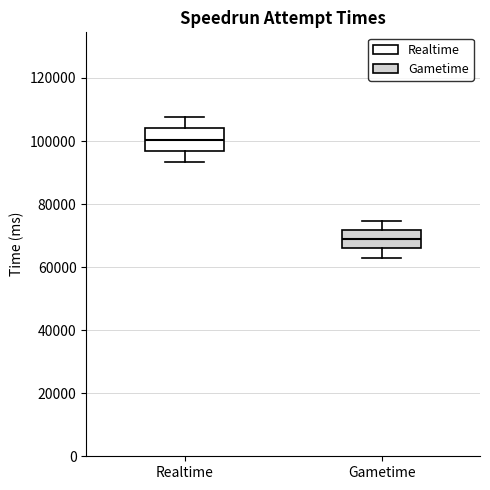

Where is the lower edge of the box for Gametime on the y-axis? The values are not printed on the chart, so give them approximately, as read against the axis.

66000